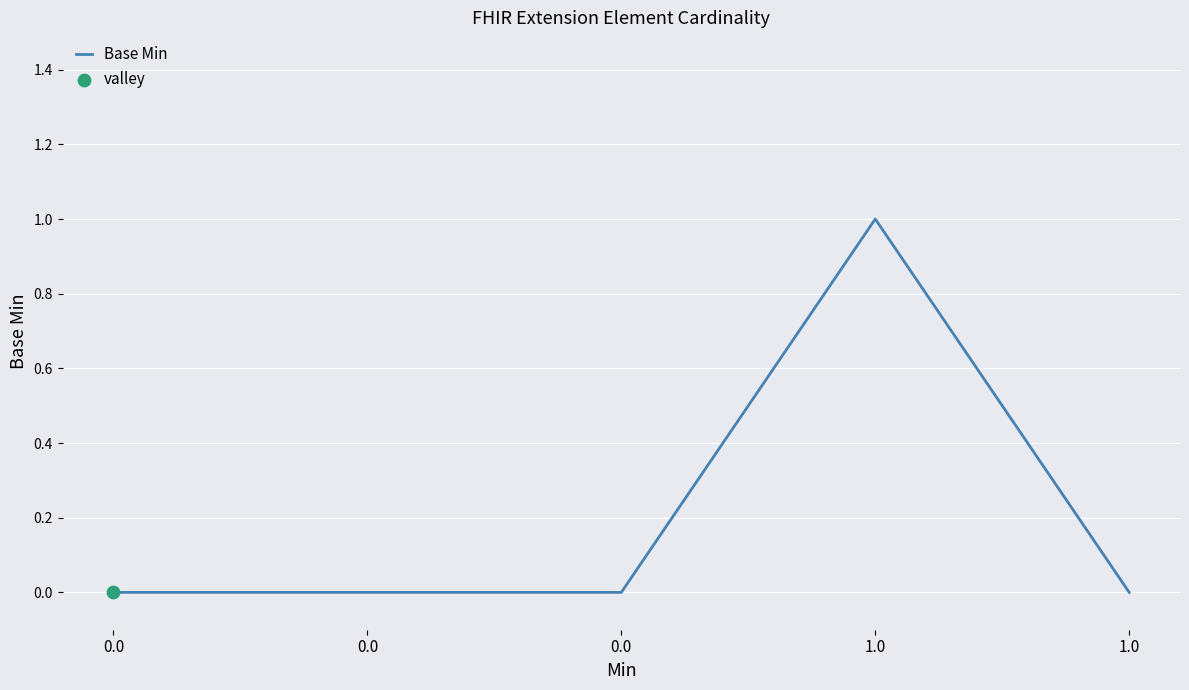

Which has a higher value, 0.0 or 1.0?

1.0